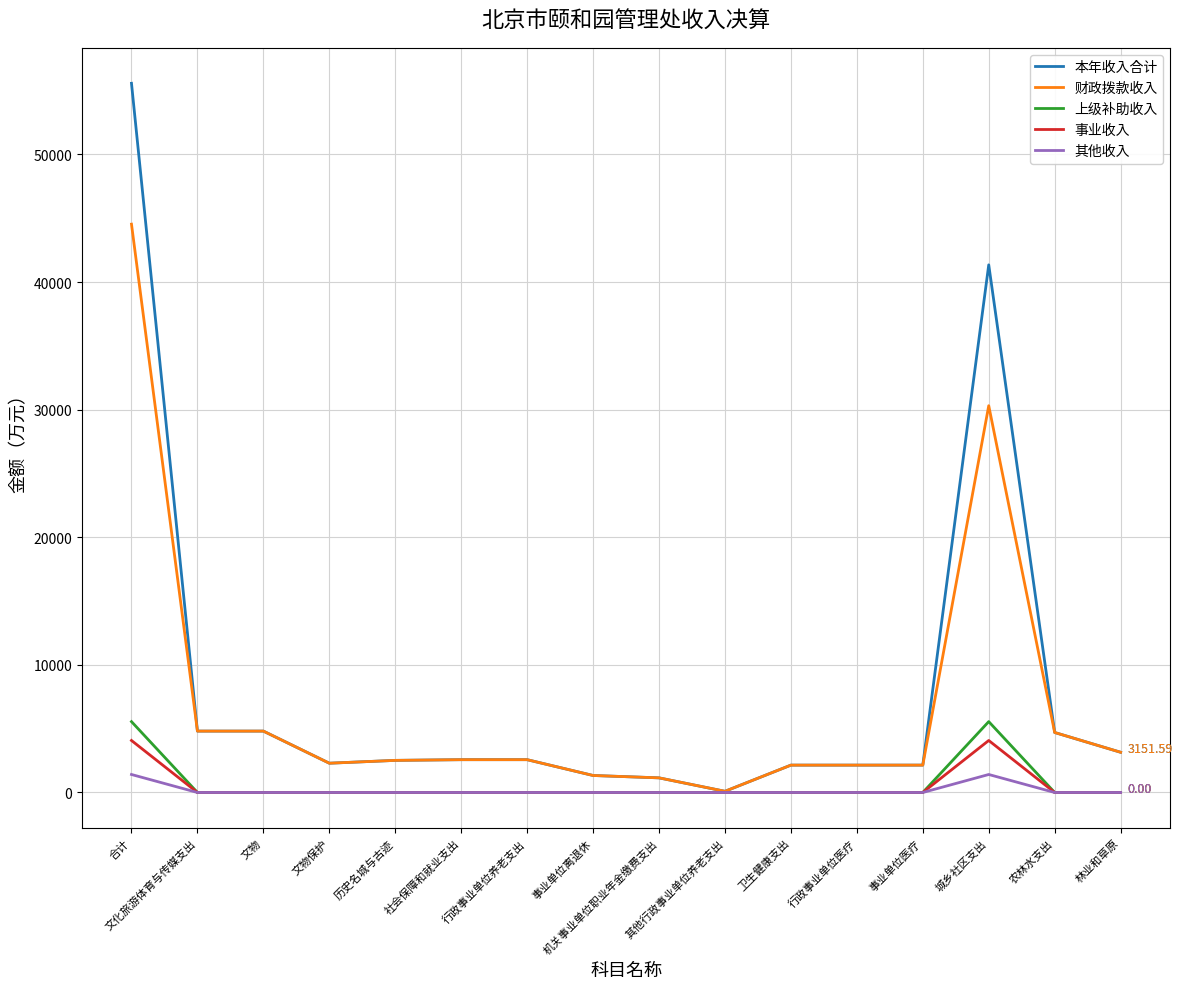

At which category does 事业收入 reach its first local peak?

城乡社区支出